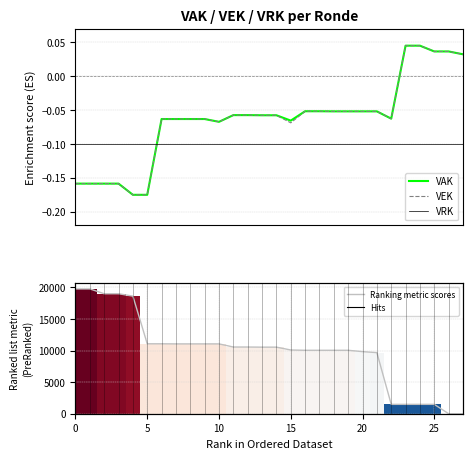

What is the value of the Ranking metric scores bar at the 12th from the left?

10566.0